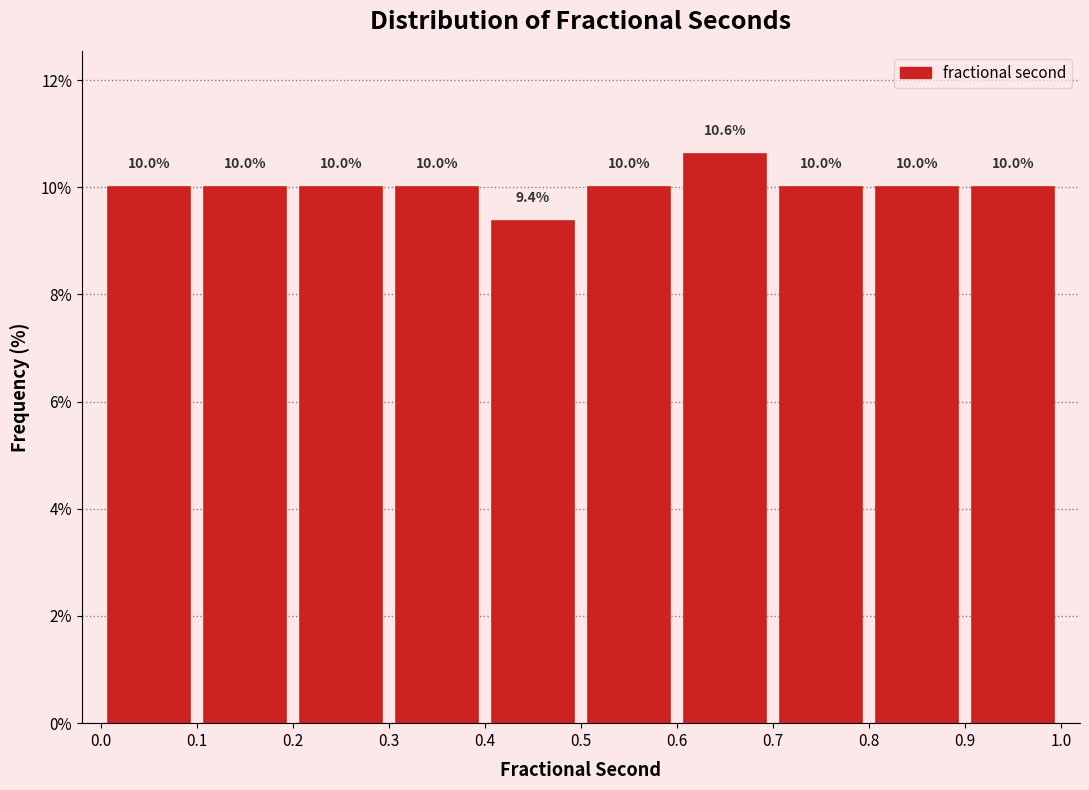

Which range on the x-axis has the tallest bar?

0.6 to 0.7